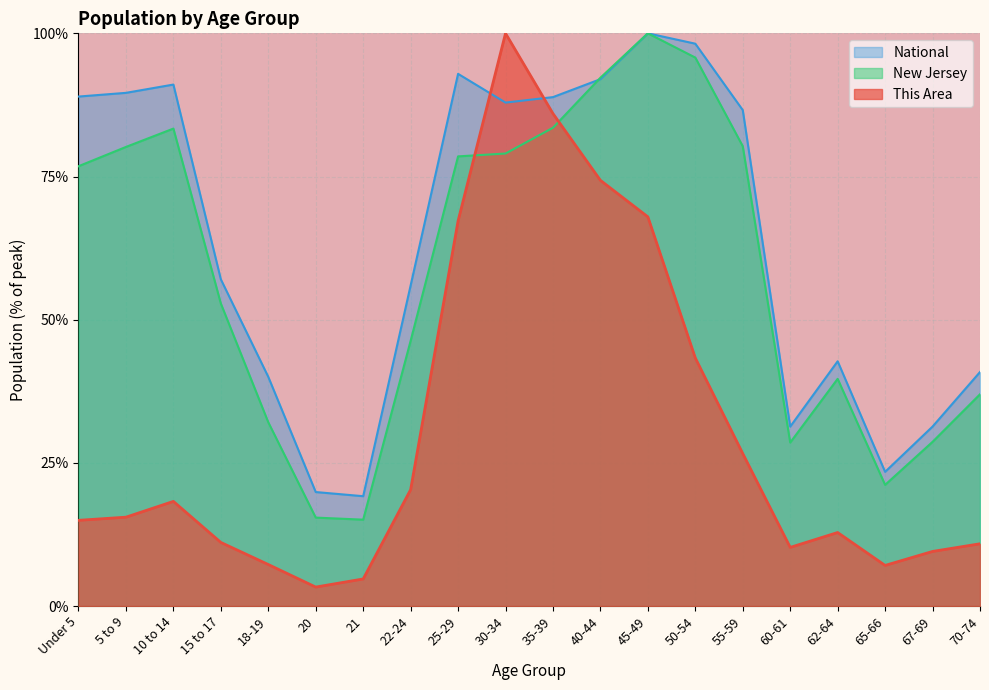

In This Area, how many points are higher than both neighbors (excluding endpoints)?

3